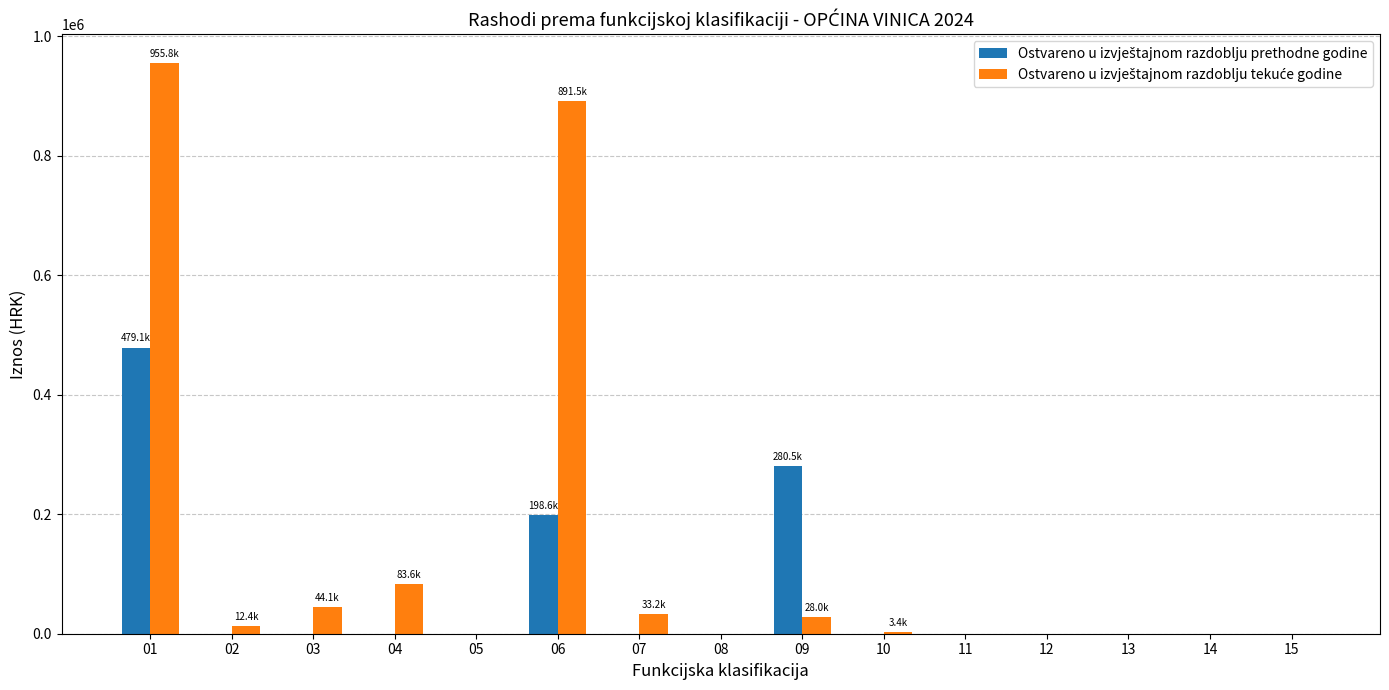

Does the chart contain stacked bars?

No